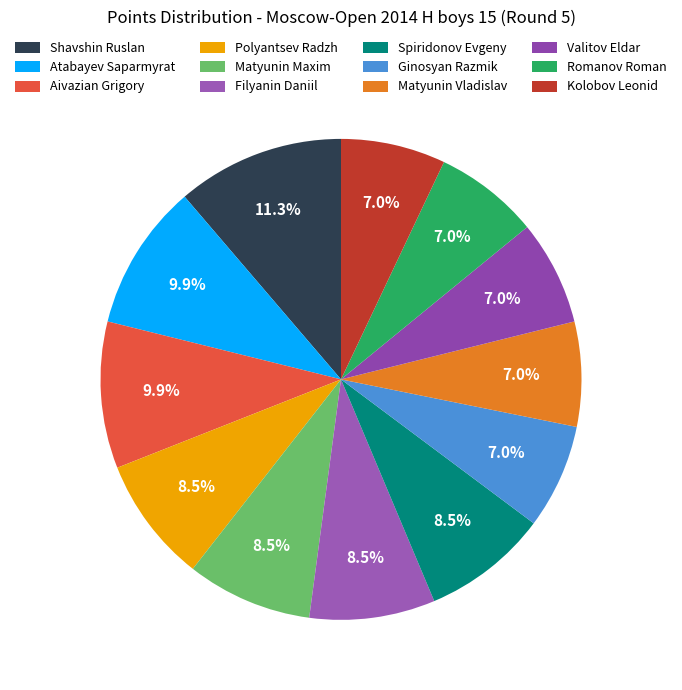

What percentage is NOT represented by Kolobov Leonid?

93.0%